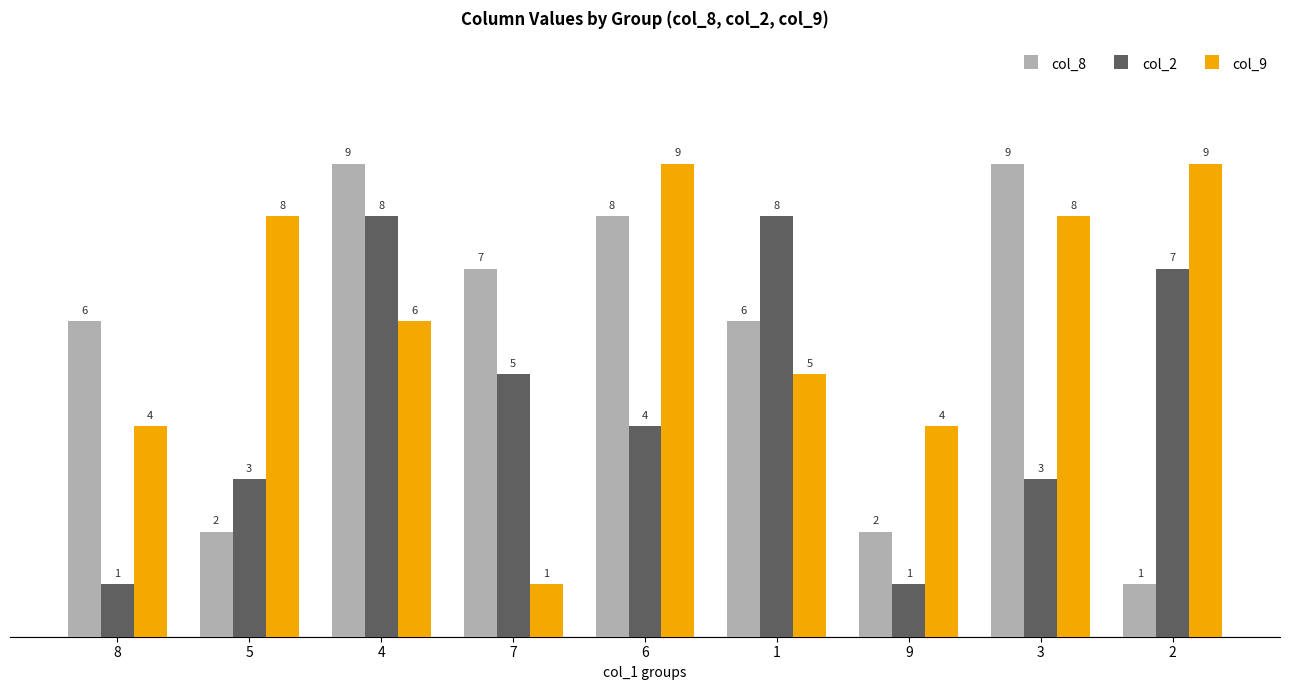

What is the label of the 1st bar from the right?

2